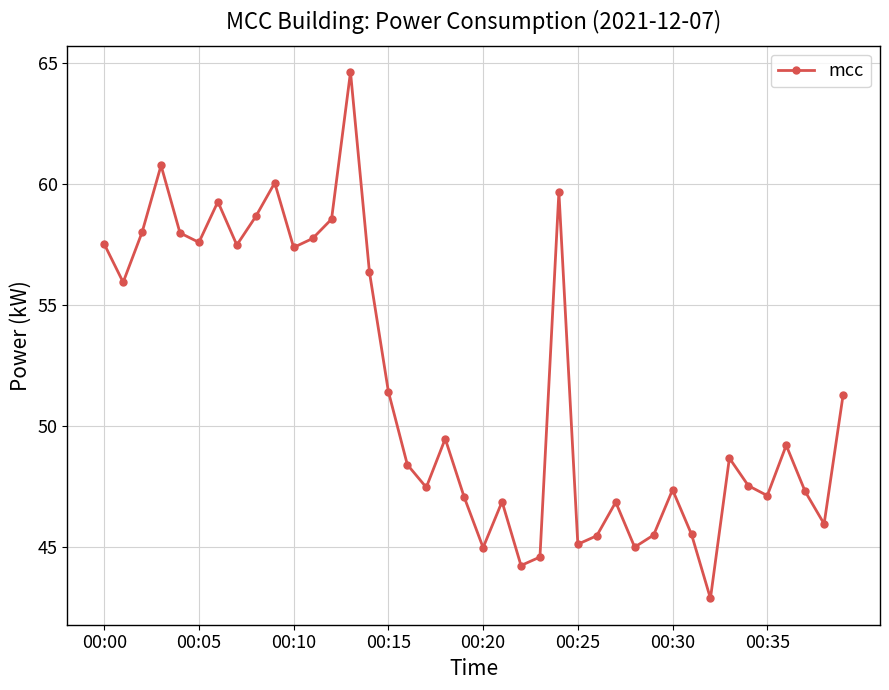

What is the greatest value displayed?

64.6